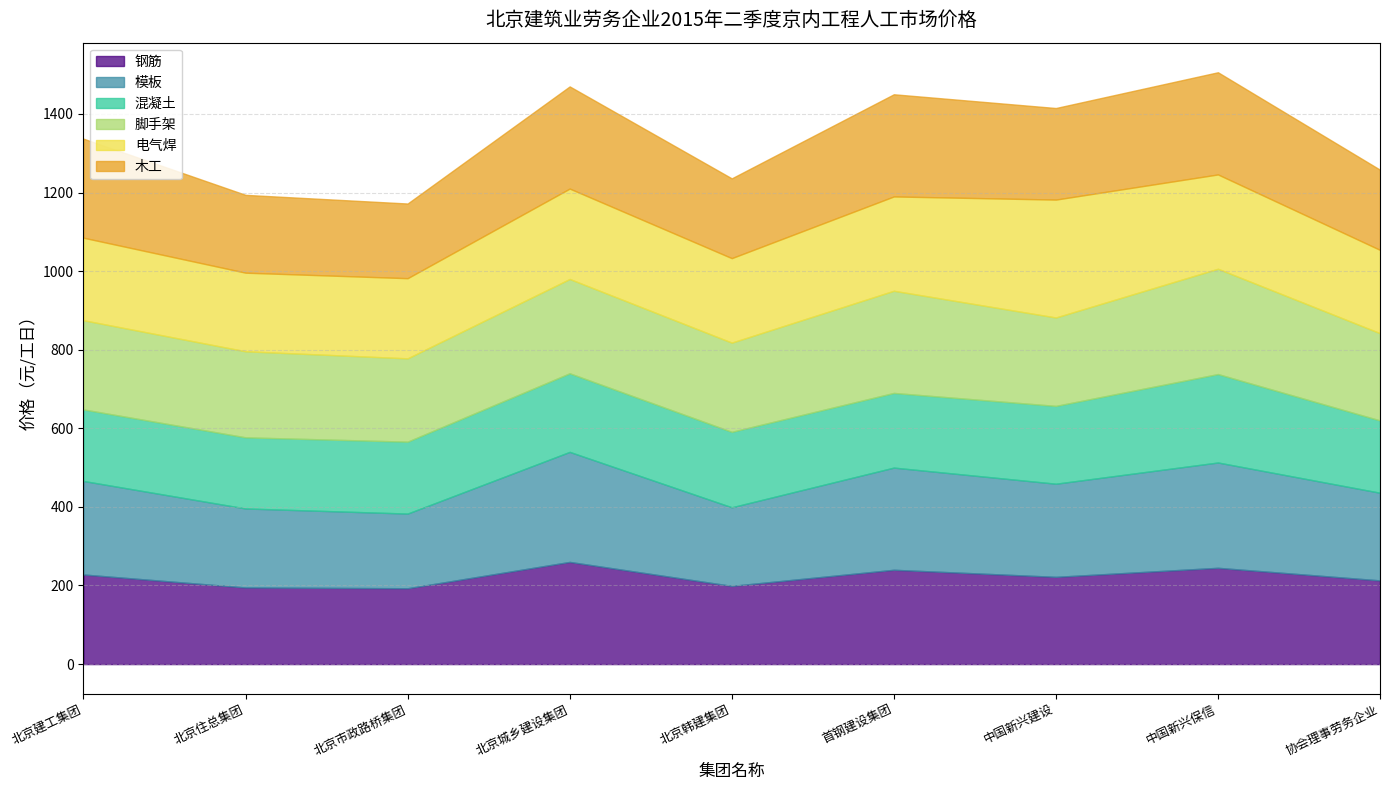

List the series in order of their peak value, lowest first.

混凝土, 钢筋, 木工, 脚手架, 模板, 电气焊